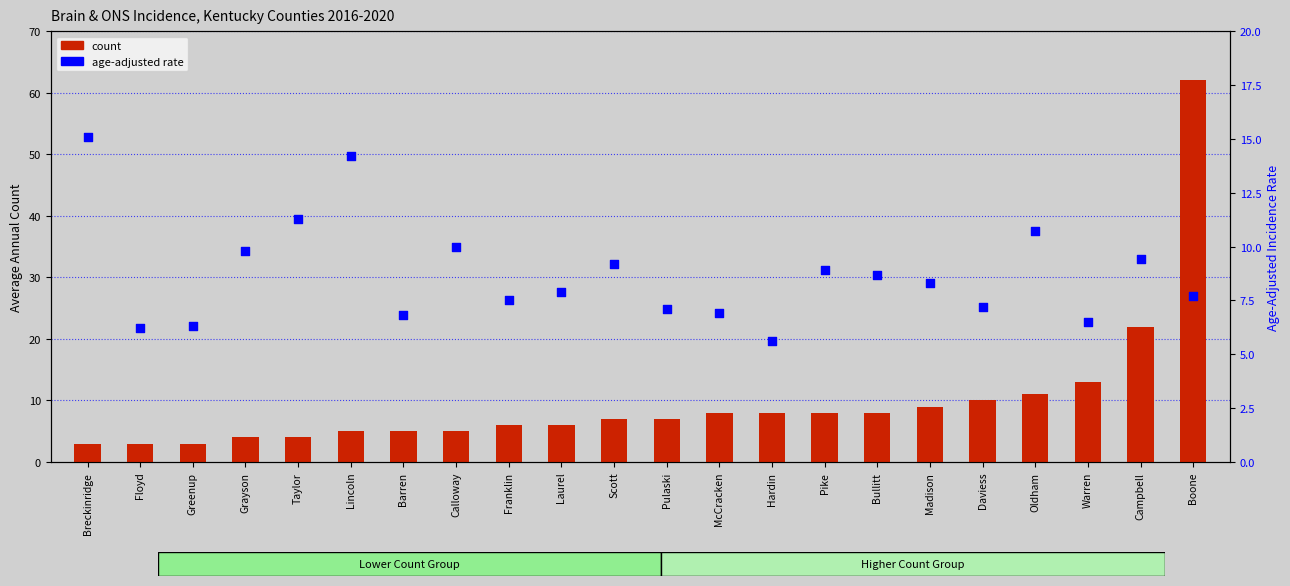

Which series has the widest spread of Y values?

count